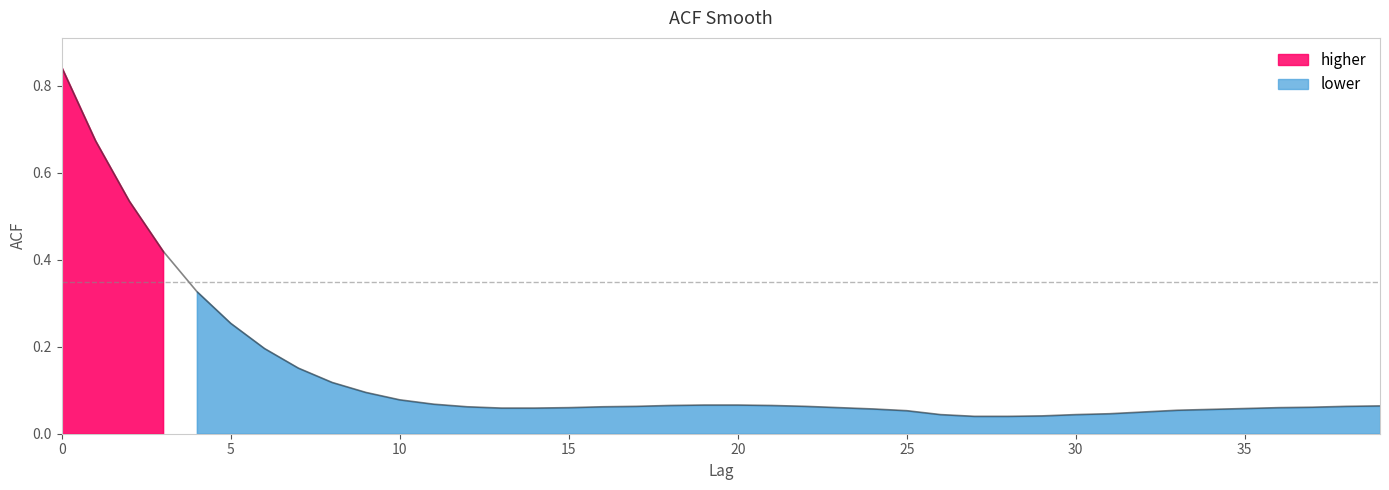

Is it true that the value at 16 is 0.1?

True